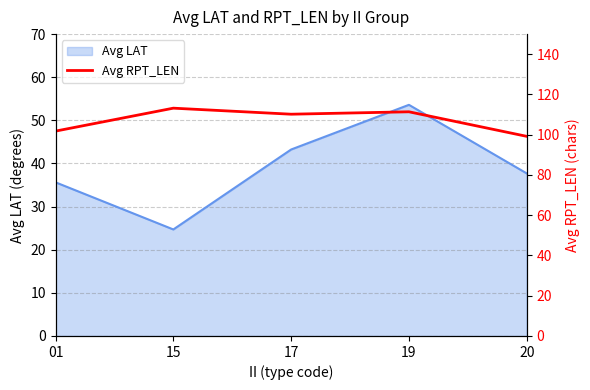

Where is the data nearest to the value 106?

01